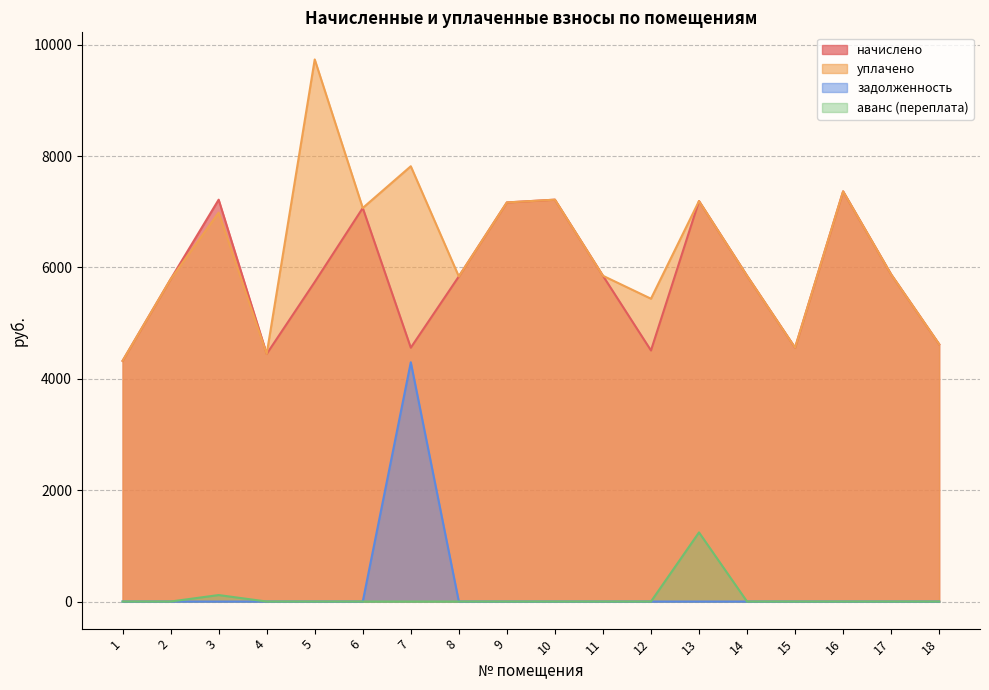

Reading right to left, extract all data points from this chart.

начислено: 4620.2	5874.7	7365.1	4558.1	5849.8	7191.2	4508.5	5849.8	7216.2	7166.3	5837.4	4558.1	7067.0	5738.0	4446.4	7216.0	5787.7	4322.2
уплачено: 4620.2	5874.7	7365.1	4558.1	5849.8	7191.2	5437.7	5849.8	7216.2	7166.3	5837.4	7816.2	7067.0	9734.3	4446.4	6983.6	5787.7	4322.2
задолженность: 0.0	0.0	0.0	0.0	0.0	0.0	0.0	0.0	0.0	0.0	0.0	4296.8	0.0	0.0	0.0	0.0	0.0	0.0
аванс (переплата): 0.0	0.0	0.0	0.0	0.0	1241.1	0.0	0.0	0.0	0.0	0.0	0.0	0.0	0.0	0.0	116.2	0.0	0.0